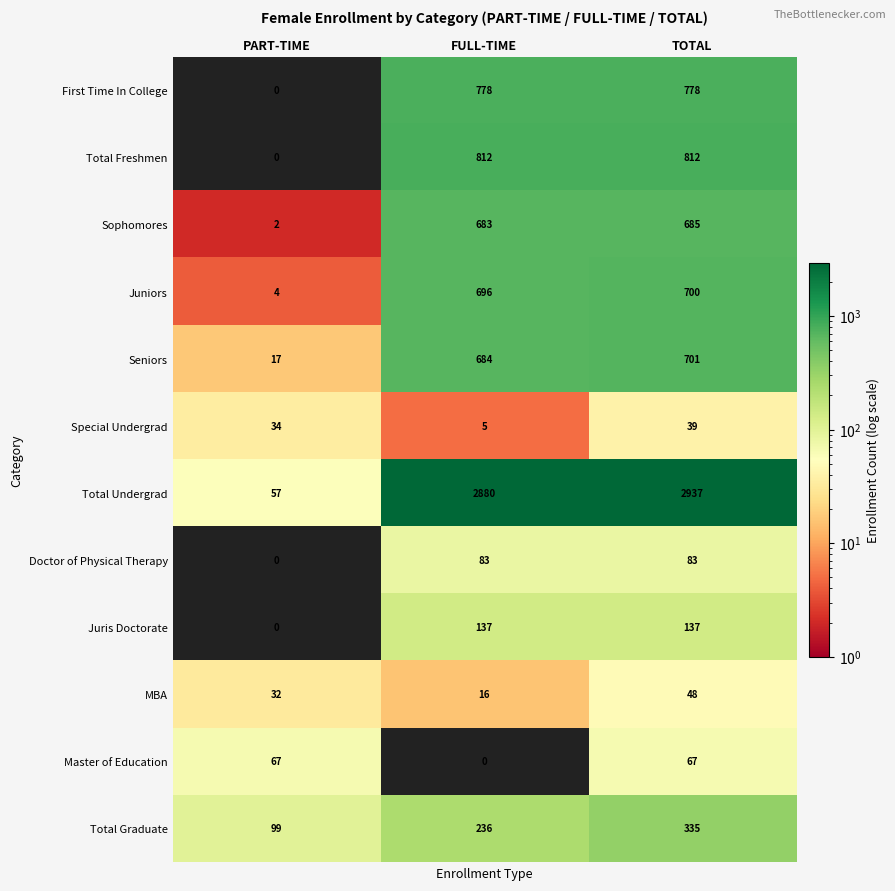

How many categories are shown in the chart?

3